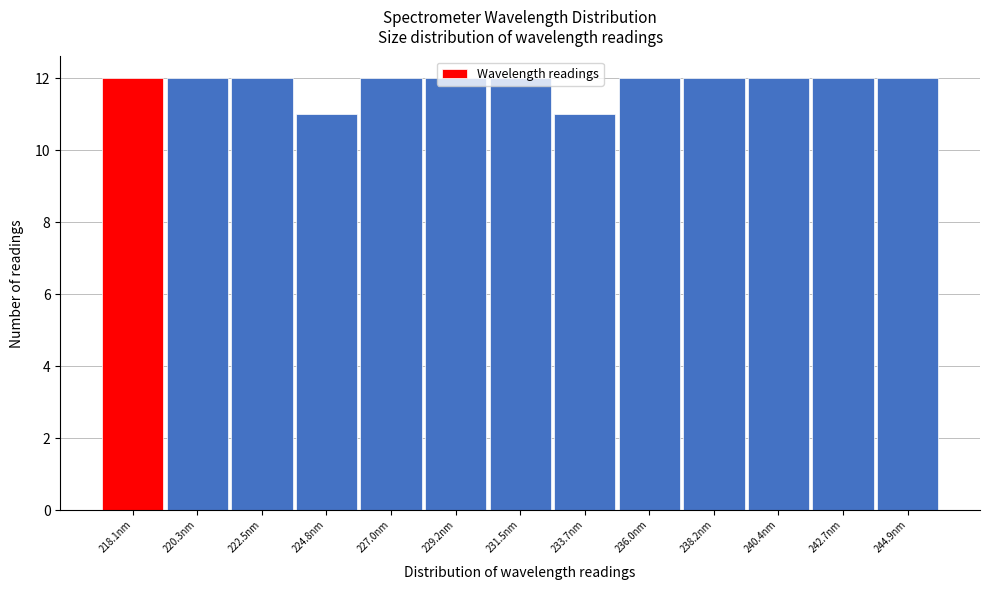

What is the ratio of the value at 220.3nm to the value at 236.0nm?

1.0